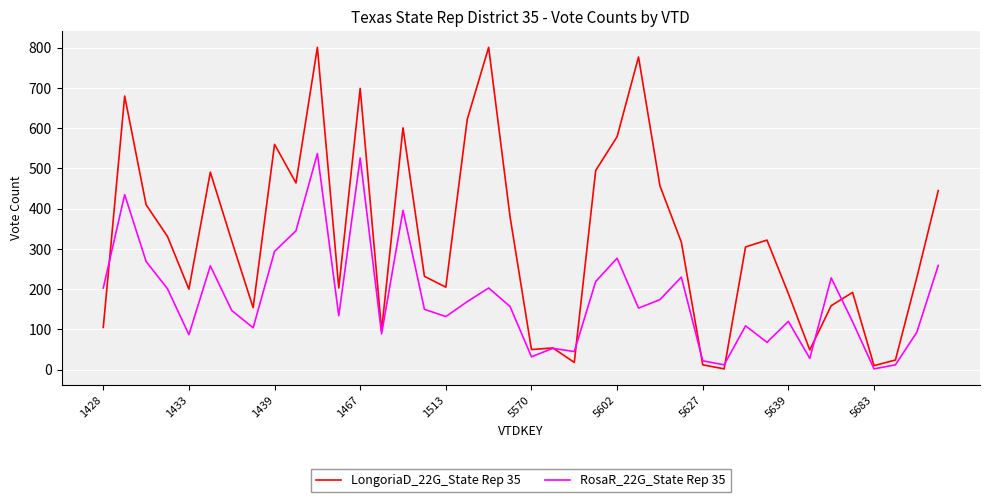

Which series has the widest spread of values?

LongoriaD_22G_State Rep 35